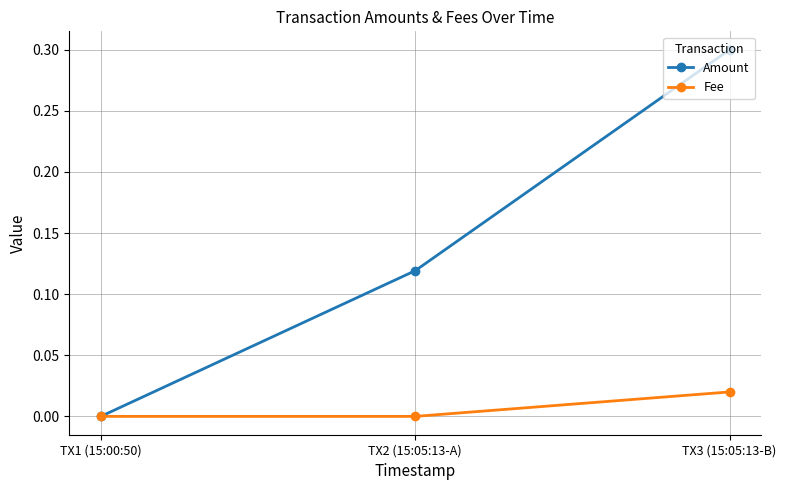

What is the label of the 1st point from the right?

TX3 (15:05:13-B)